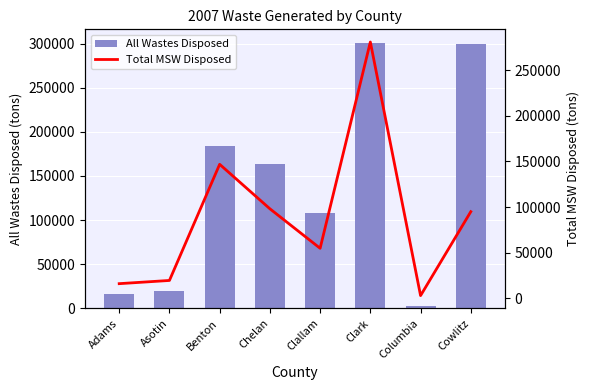

How many distinct data groups are displayed?

2